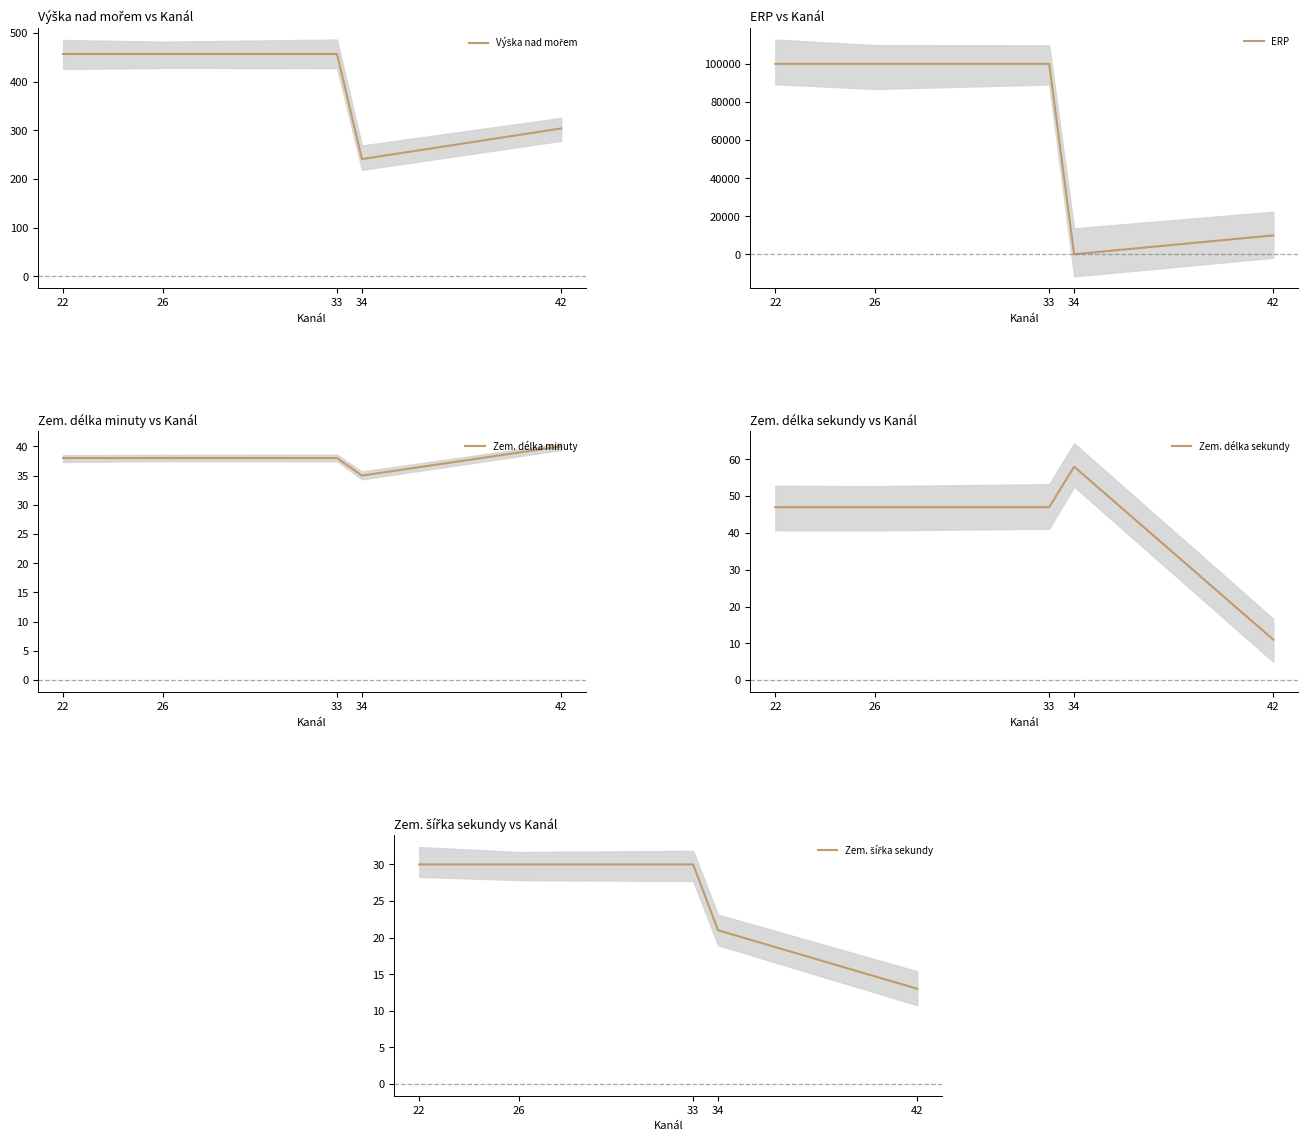

Is it true that Zem. délka minuty equals 40 at 42?

True